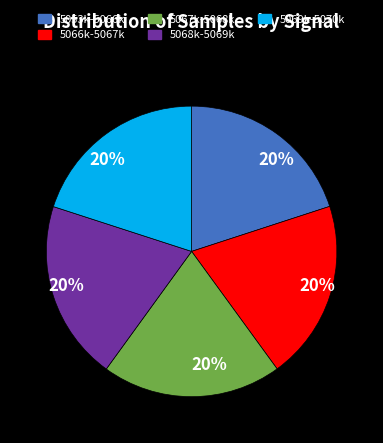

Combined, do 5053k-5066k and 5067k-5068k account for over 50%?

No